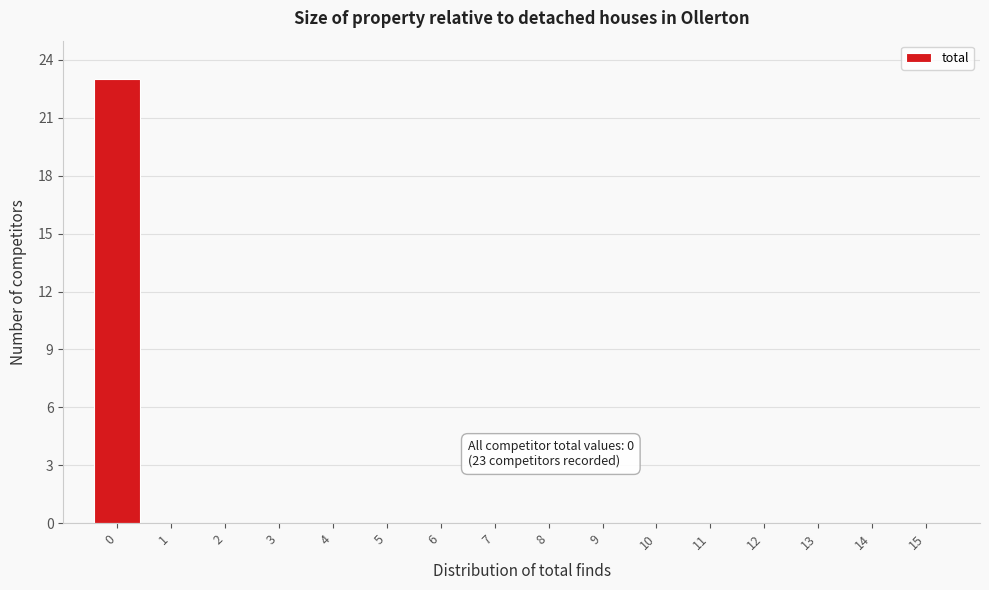

Reading right to left, transcribe all the data shown in this chart.

15=0	14=0	13=0	12=0	11=0	10=0	9=0	8=0	7=0	6=0	5=0	4=0	3=0	2=0	1=0	0=23